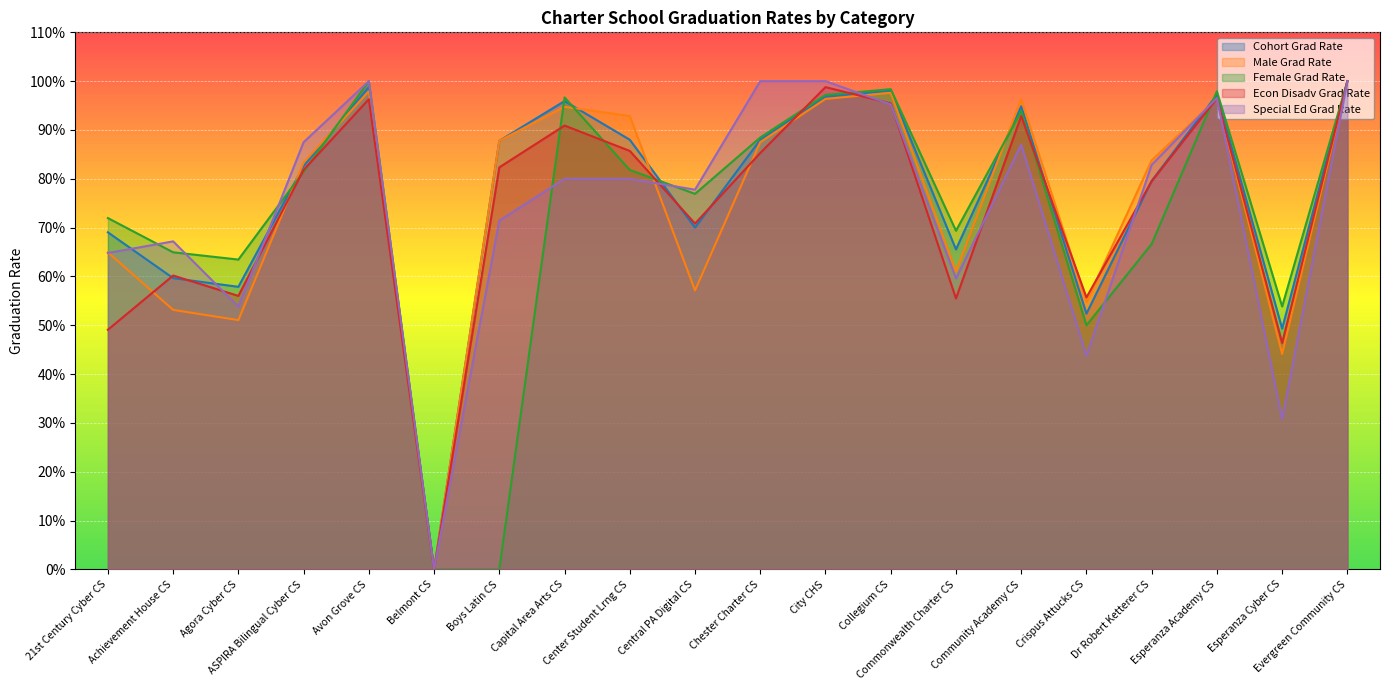

What is the difference between the Cohort Grad Rate values at Central PA Digital CS and Capital Area Arts CS?

0.3